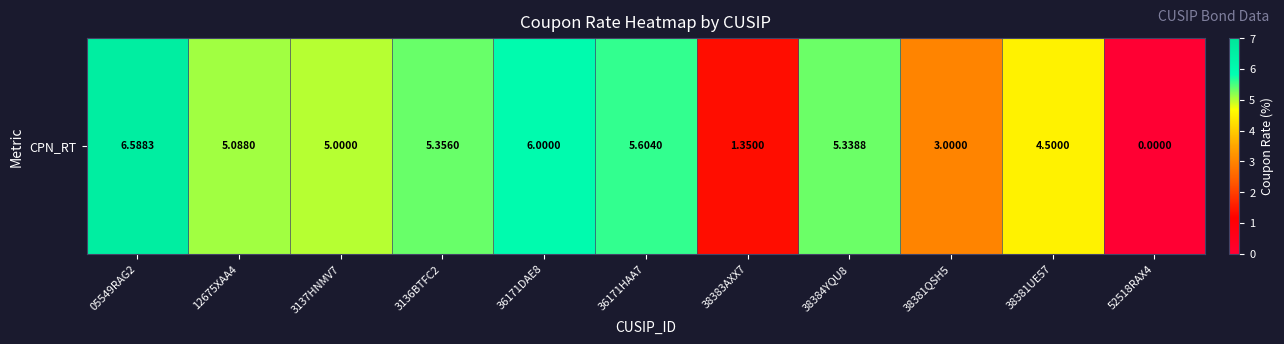

How many values exceed 5?

6